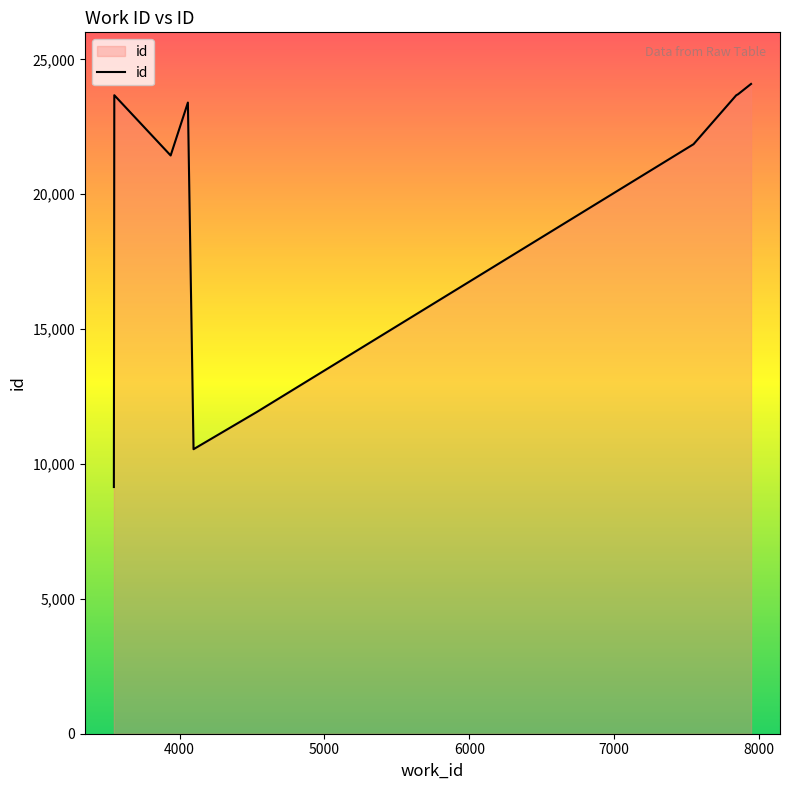

What is the minimum value shown in the chart?

9145